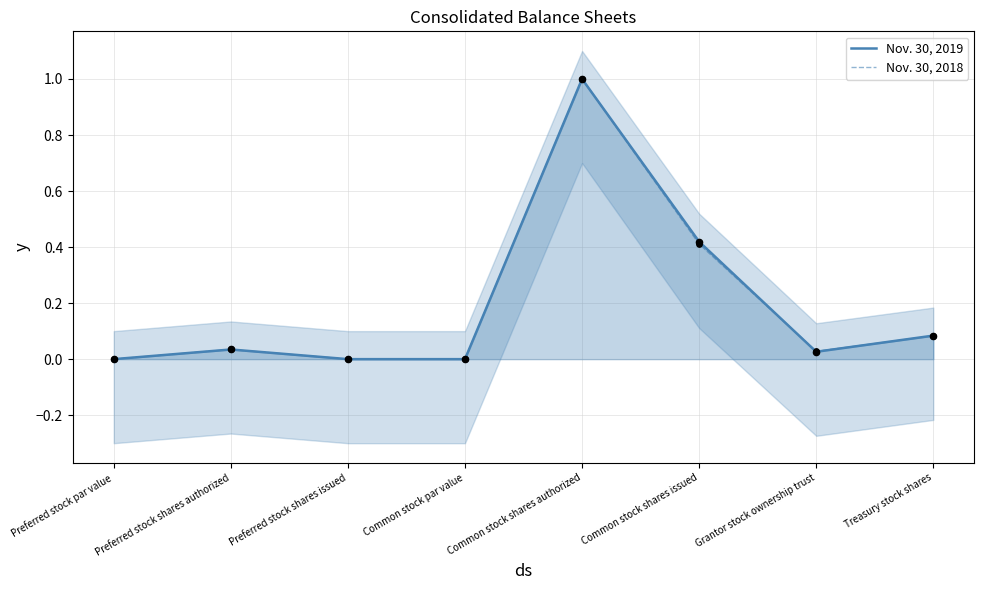

Which series contains the lowest Y value?

Nov. 30, 2019